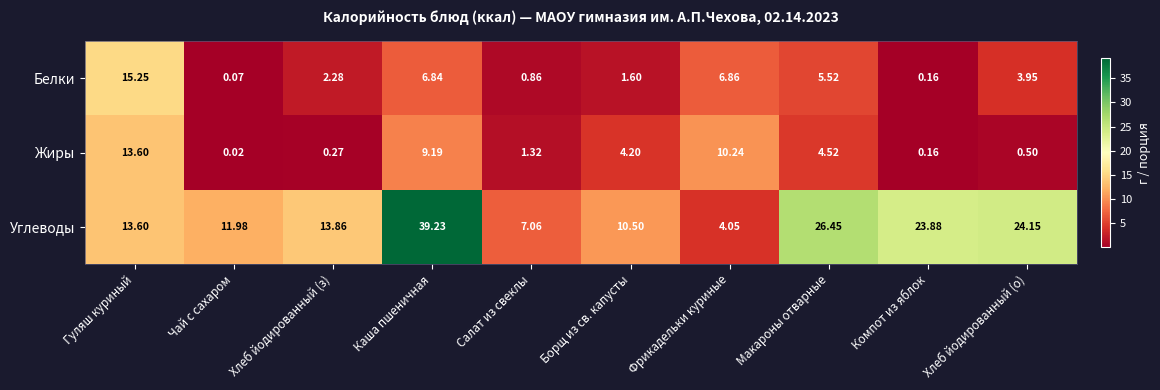

At Хлеб йодированный (о), list the series in order from largest to smallest.

Углеводы, Белки, Жиры